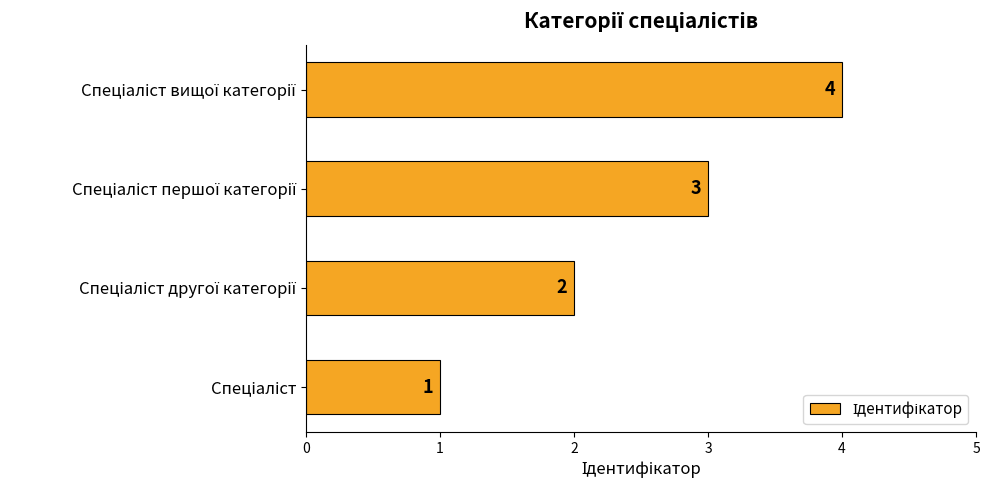

How many data points are less than 3?

2